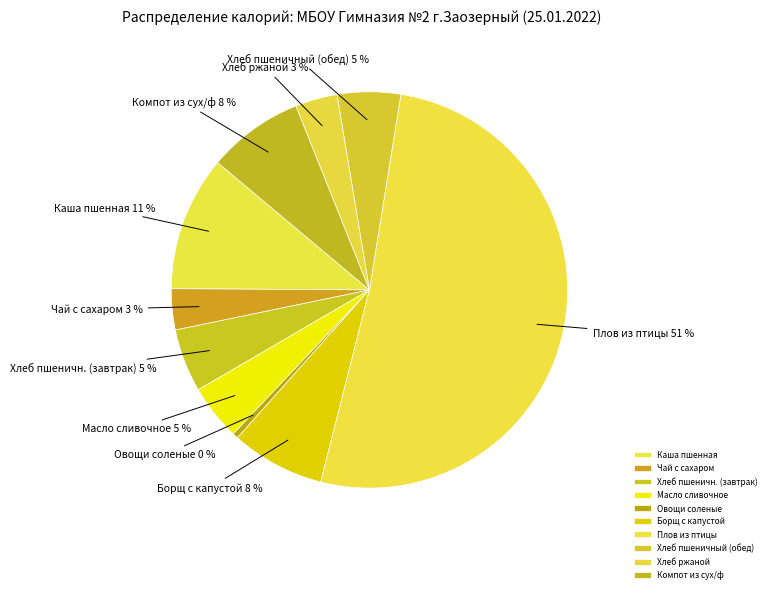

What percentage is the Чай с сахаром slice, to the nearest percent?

3%